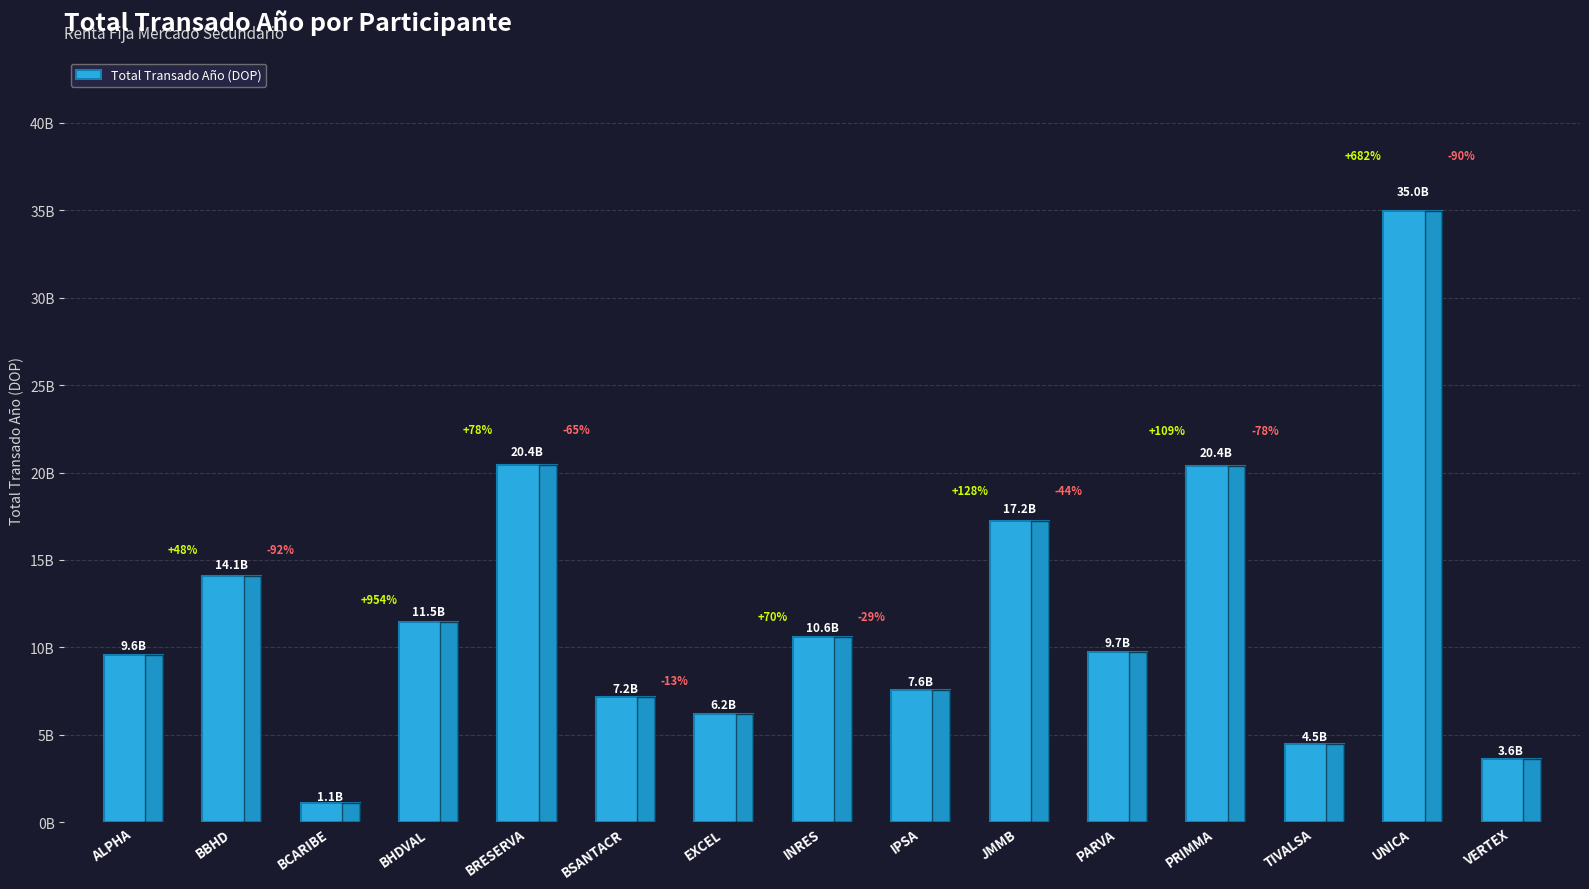

Does the chart contain any negative values?

No